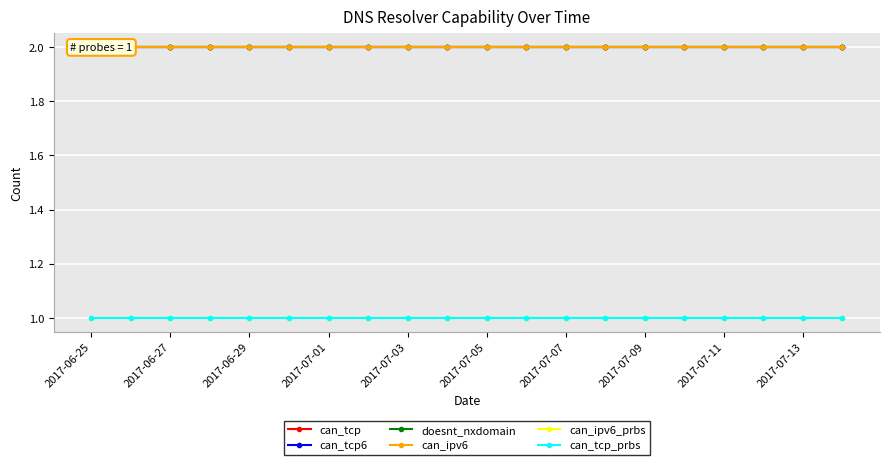

Is this an area chart (filled region under the line)?

No